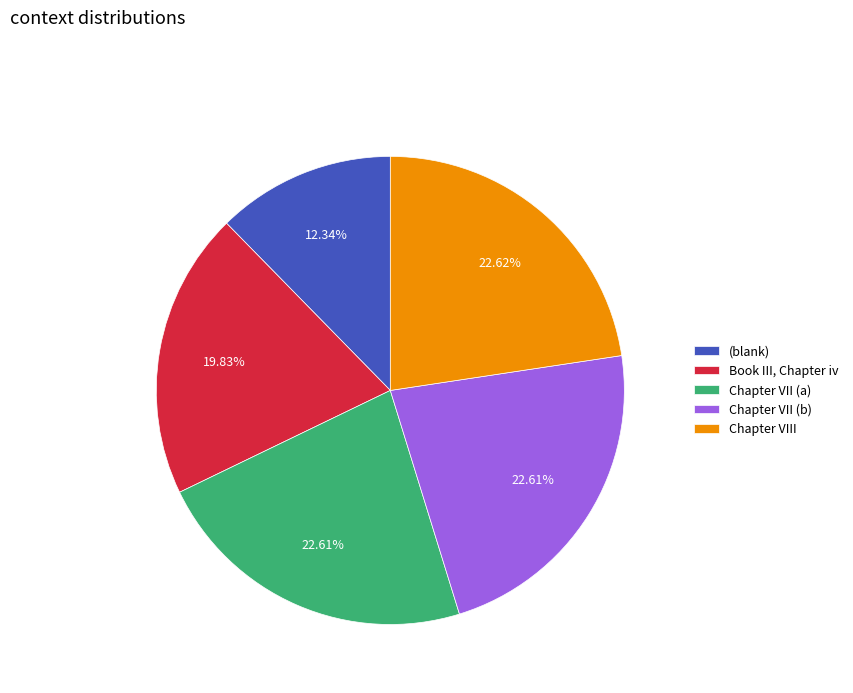

How many segments does this pie chart have?

5